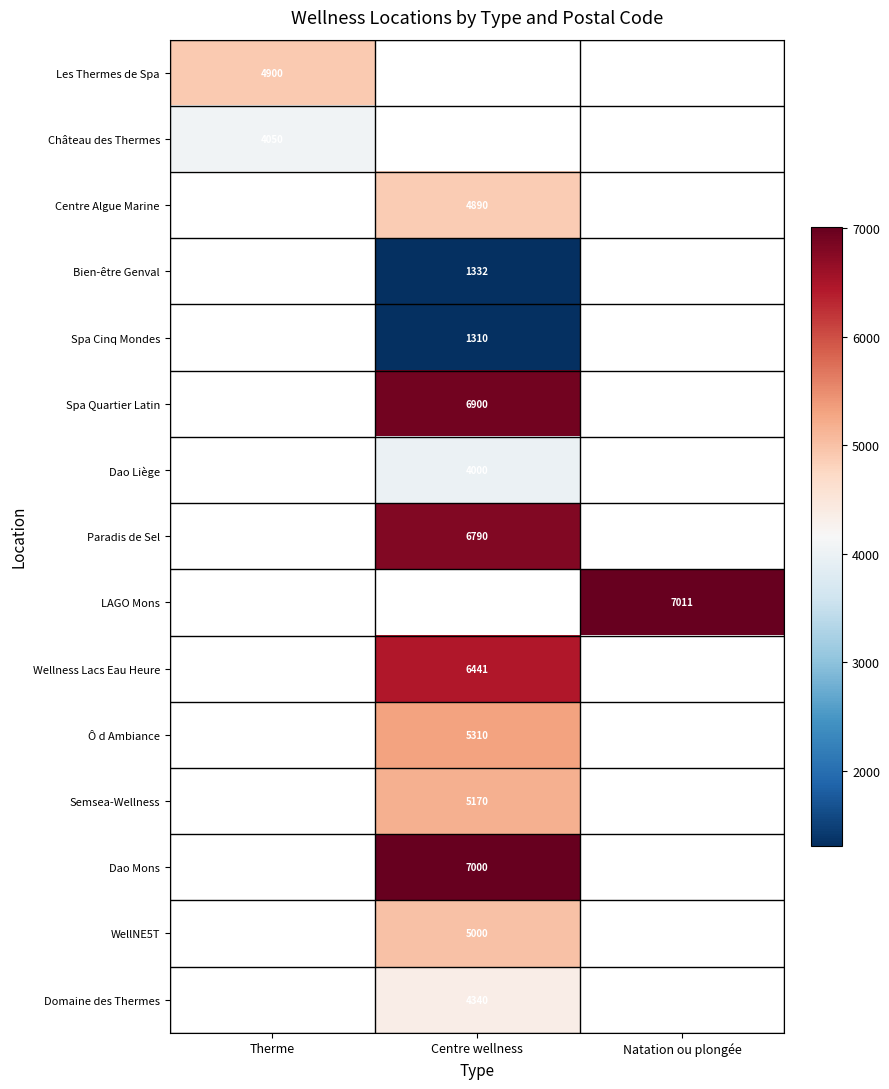

True or false: Paradis de Sel has a value of 6790 at Centre wellness.

True